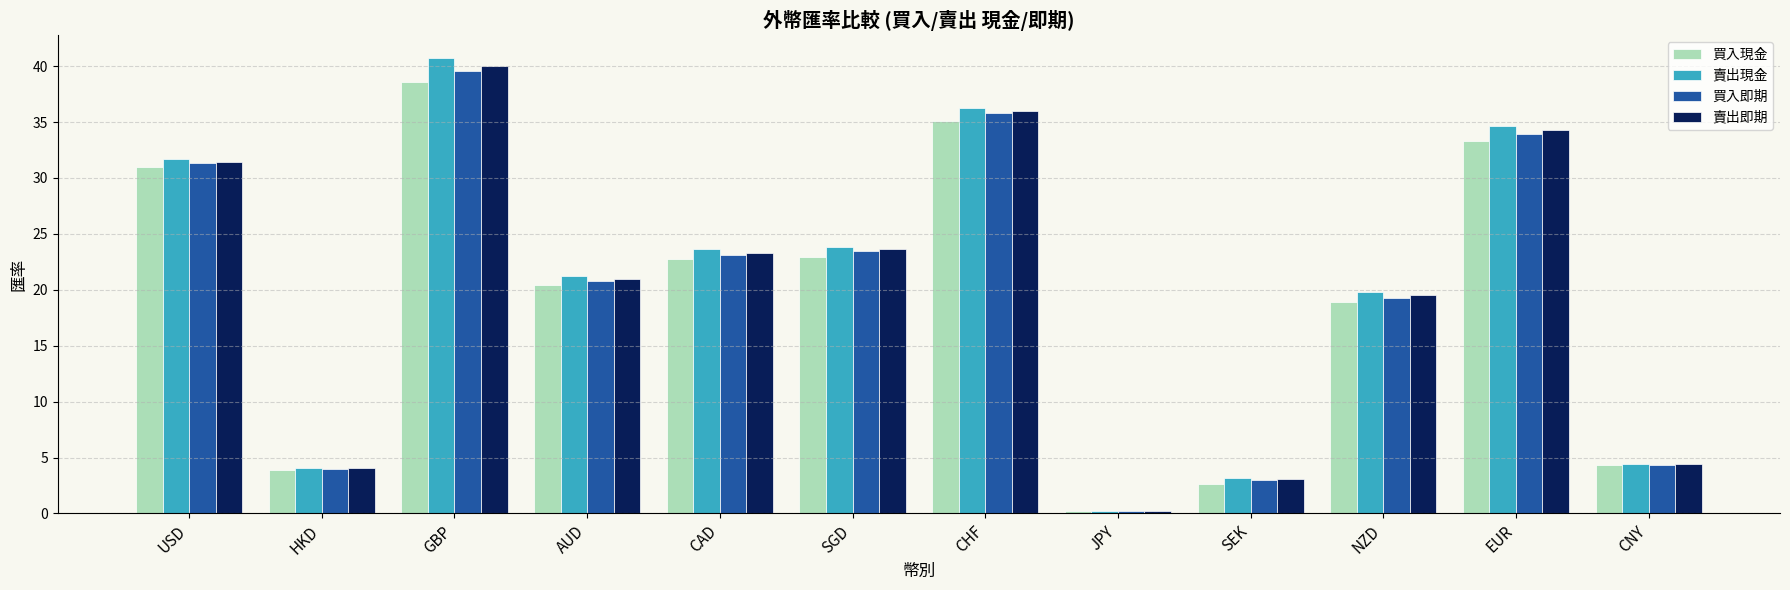

The value of 買入現金 at GBP is 38.6. True or false?

True